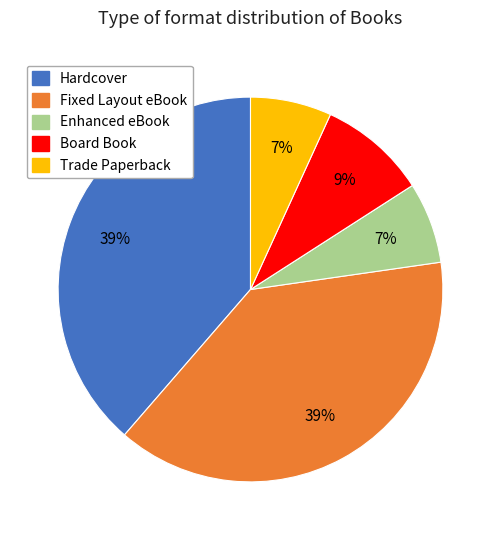

To the nearest percent, what portion does Board Book represent?

9%